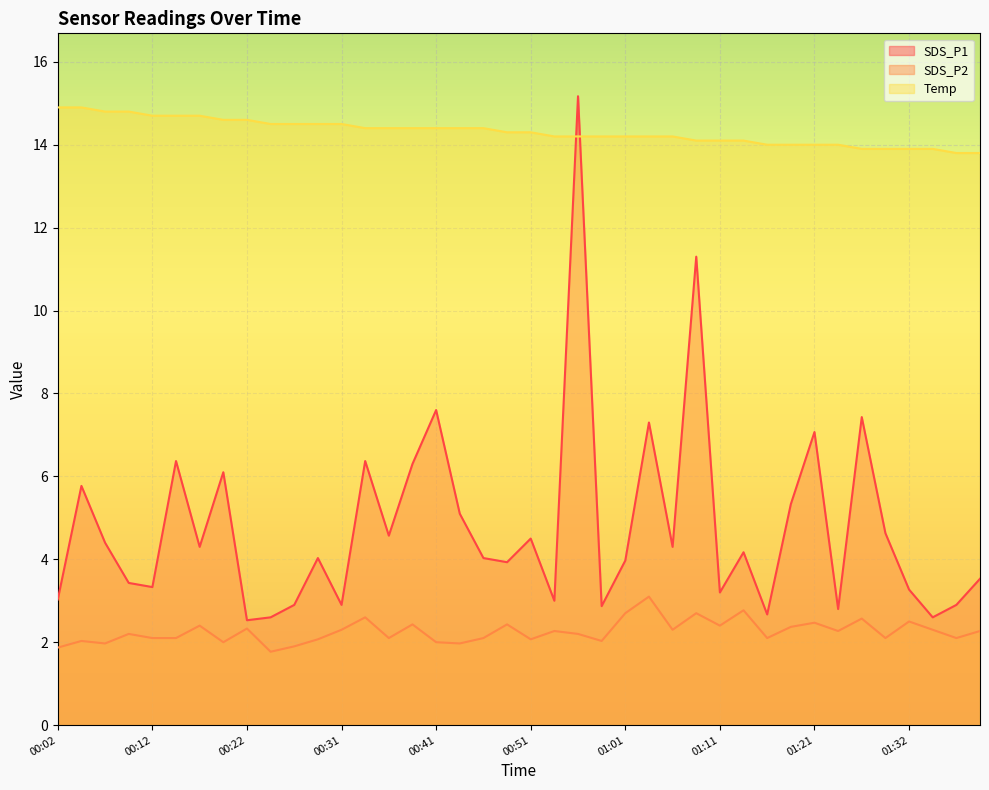

True or false: SDS_P1 and SDS_P2 cross at least once.

False